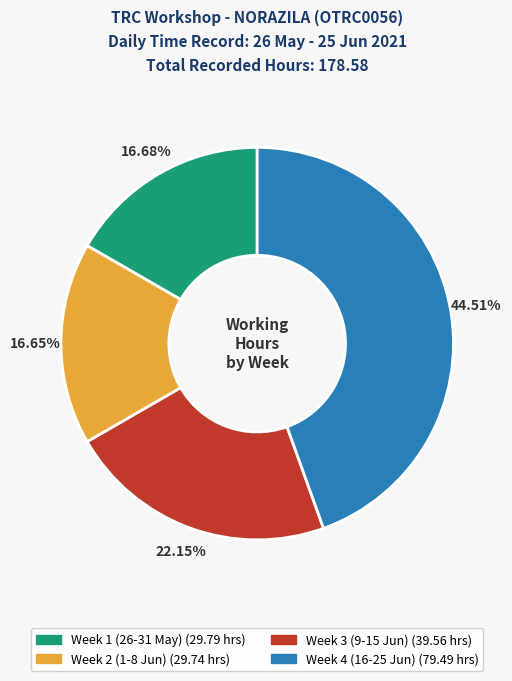

Does any single category account for the majority?

No